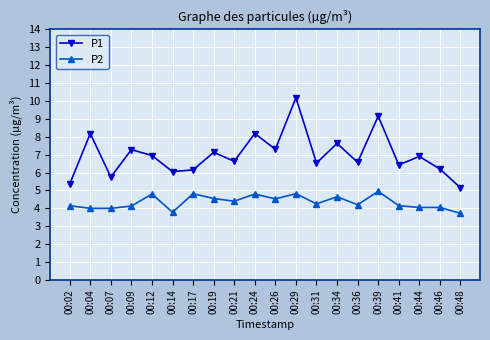

Which series has the largest range (max minus min)?

P1